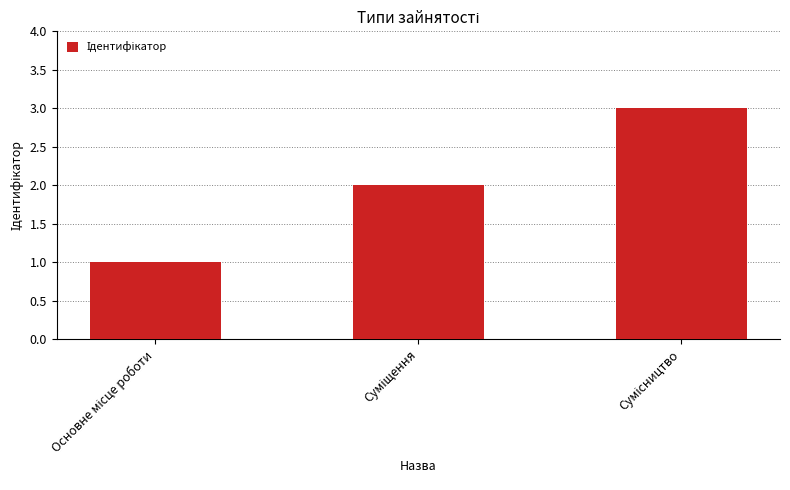

What is the greatest value displayed?

3